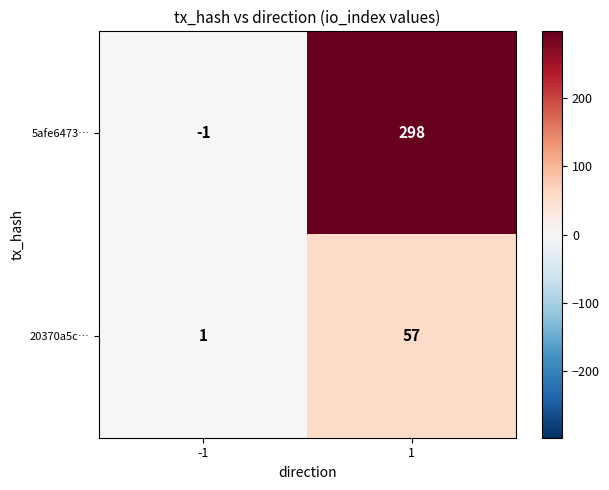

At how many categories does at least one series exceed 101?

1